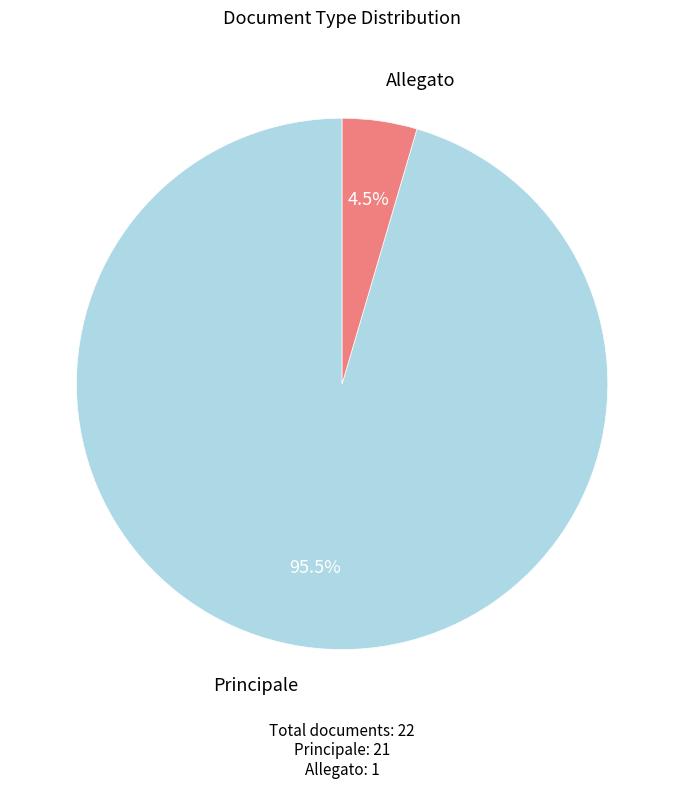

Does any single category account for the majority?

Yes